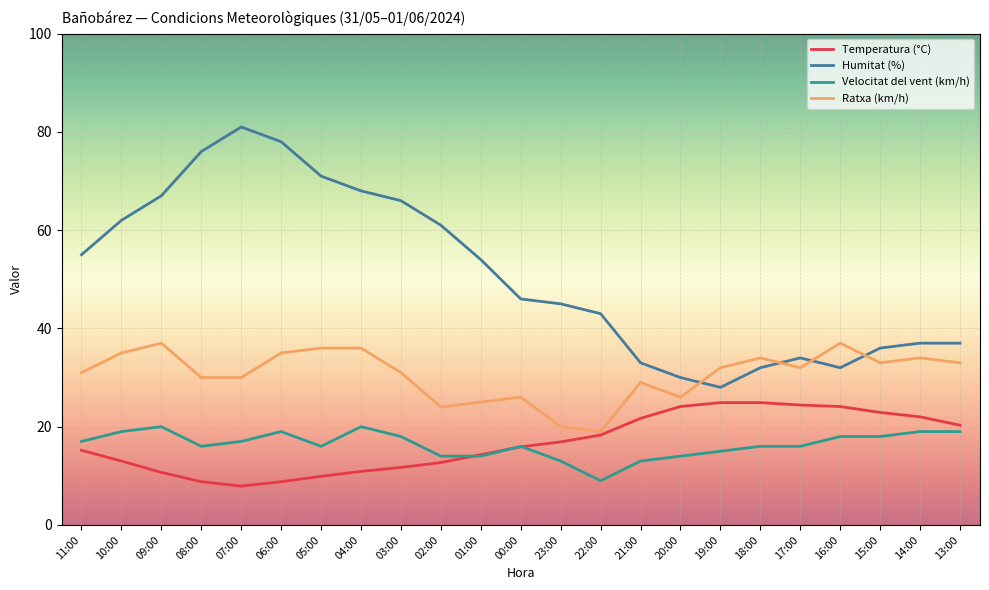

What is the maximum value shown in the chart?

81.0